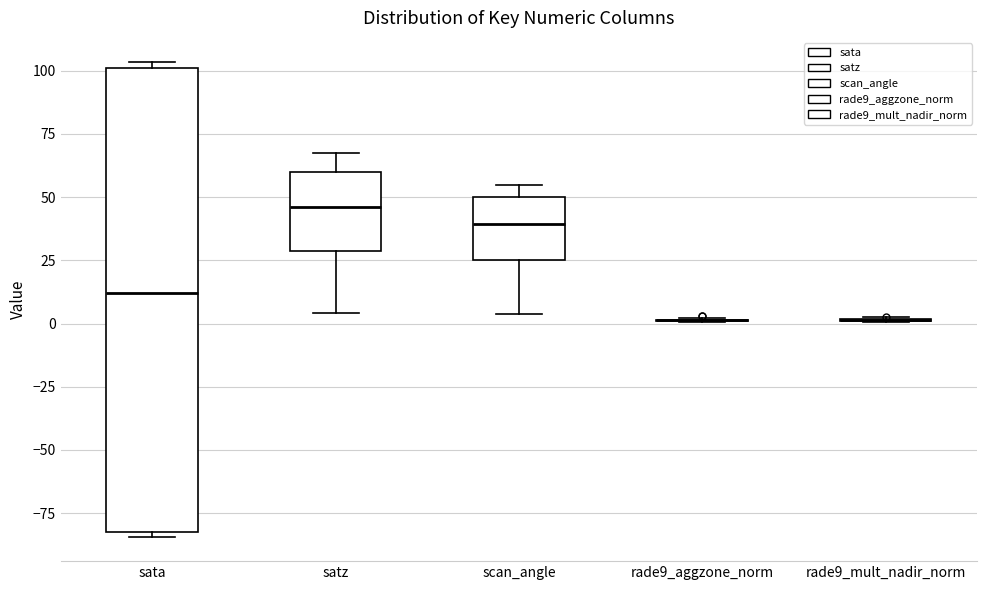

Reading left to right, read every box against the y-axis: the position of its median line, the range the box covers, and the ends of its whiskers. The values are not printed on the chart, so give them approximately, as read against the axis.

sata: median 10, box -80 to 100, whiskers -85 to 105
satz: median 45, box 30 to 60, whiskers 5 to 65
scan_angle: median 40, box 25 to 50, whiskers 5 to 55
rade9_aggzone_norm: box collapsed to a line at 0, whiskers 0 to 0
rade9_mult_nadir_norm: box collapsed to a line at 0, whiskers 0 to 5